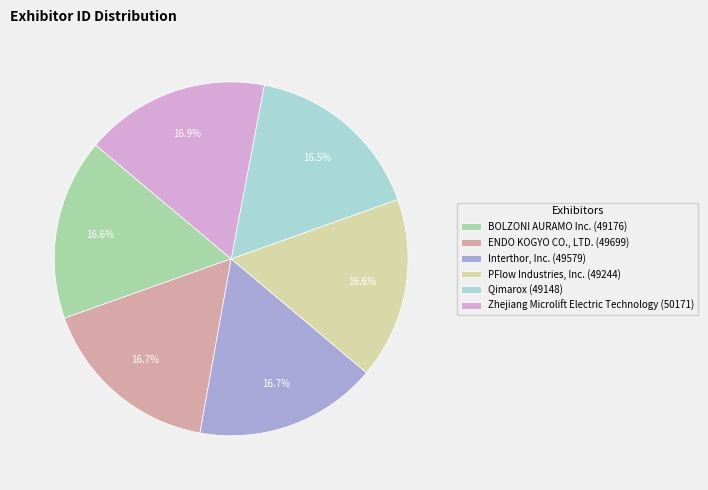

Approximately how many times larger is the value at ENDO KOGYO CO., LTD. compared to PFlow Industries, Inc.?

1.0